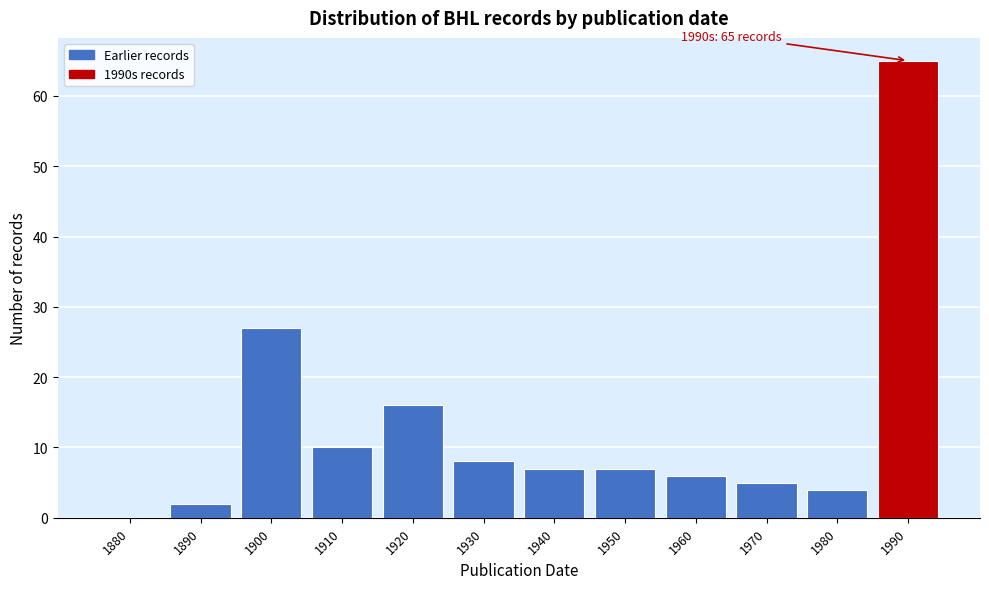

Reading right to left, what are all the values shown in this chart?

1990=65	1980=4	1970=5	1960=6	1950=7	1940=7	1930=8	1920=16	1910=10	1900=27	1890=2	1880=0